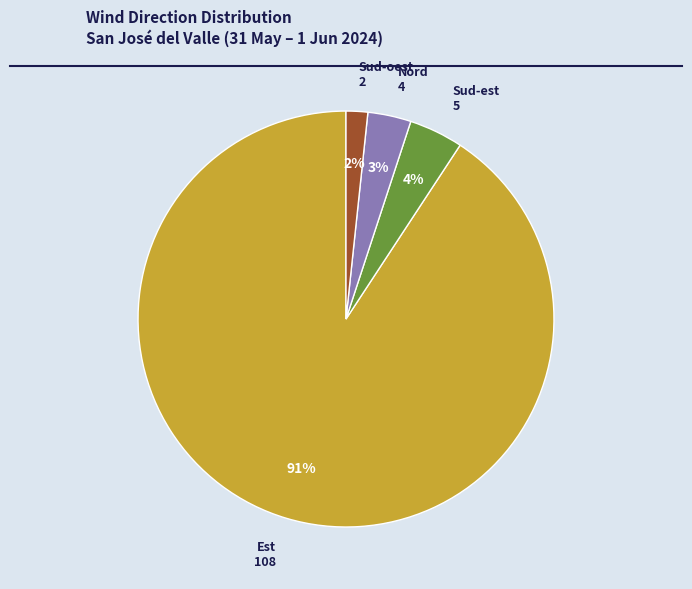

To the nearest percent, what is the average slice percentage?

25%